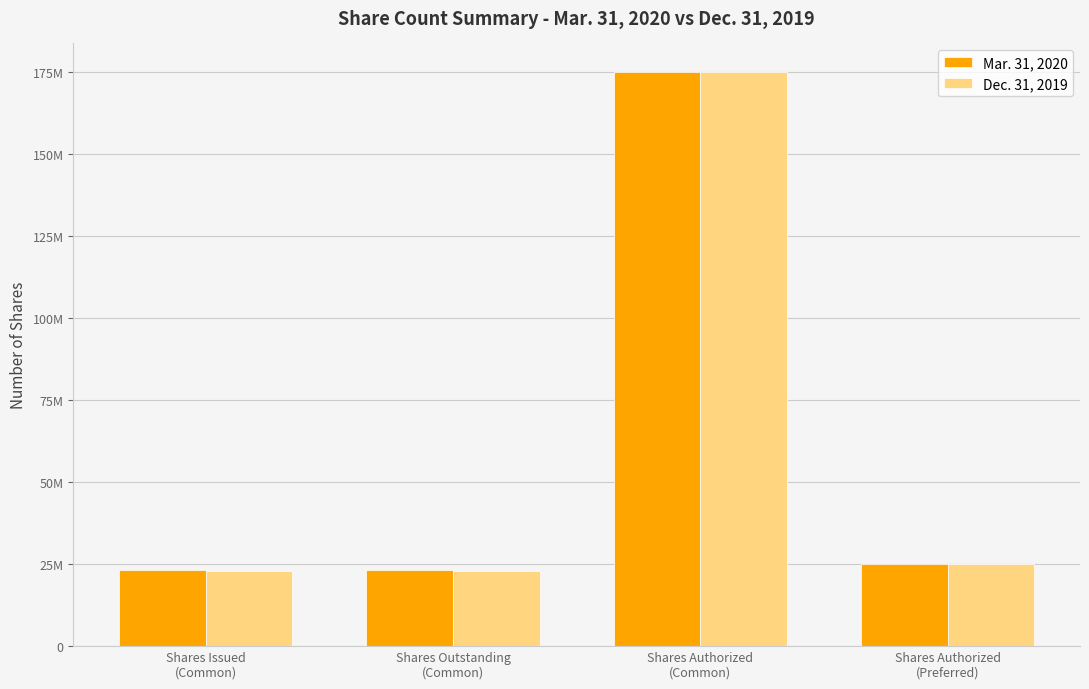

Is the value of Mar. 31, 2020 at Shares Issued
(Common) greater than the value of Dec. 31, 2019 at Shares Issued
(Common)?

Yes